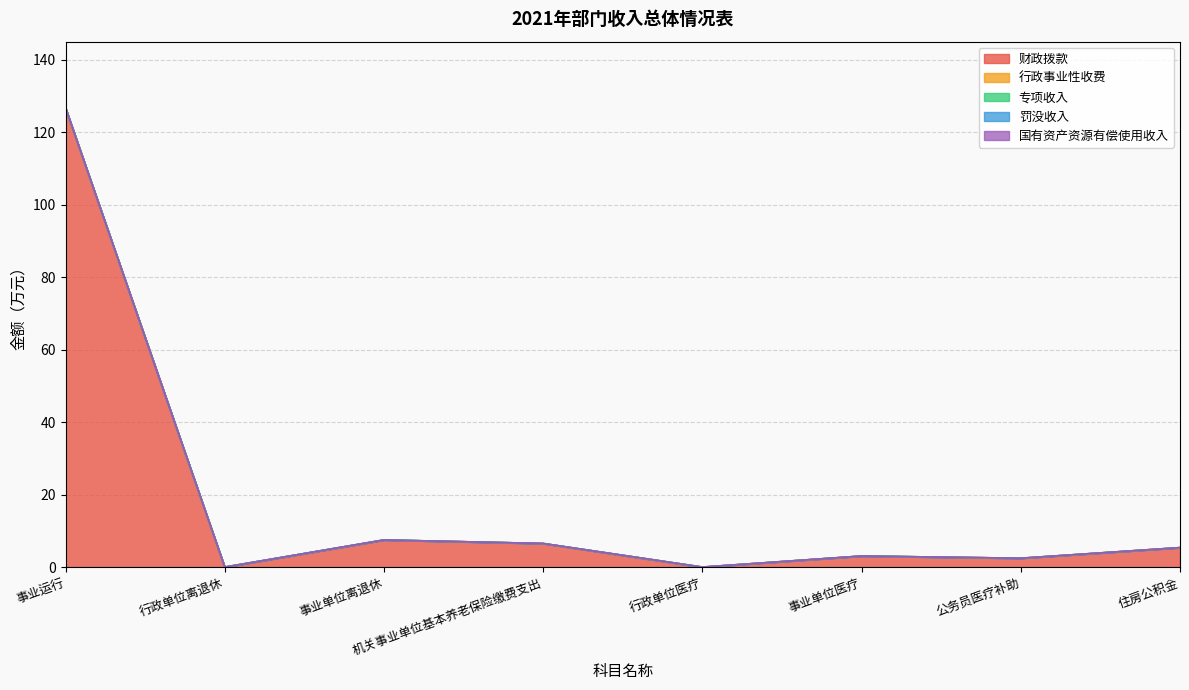

Which series has the largest total across all categories?

财政拨款